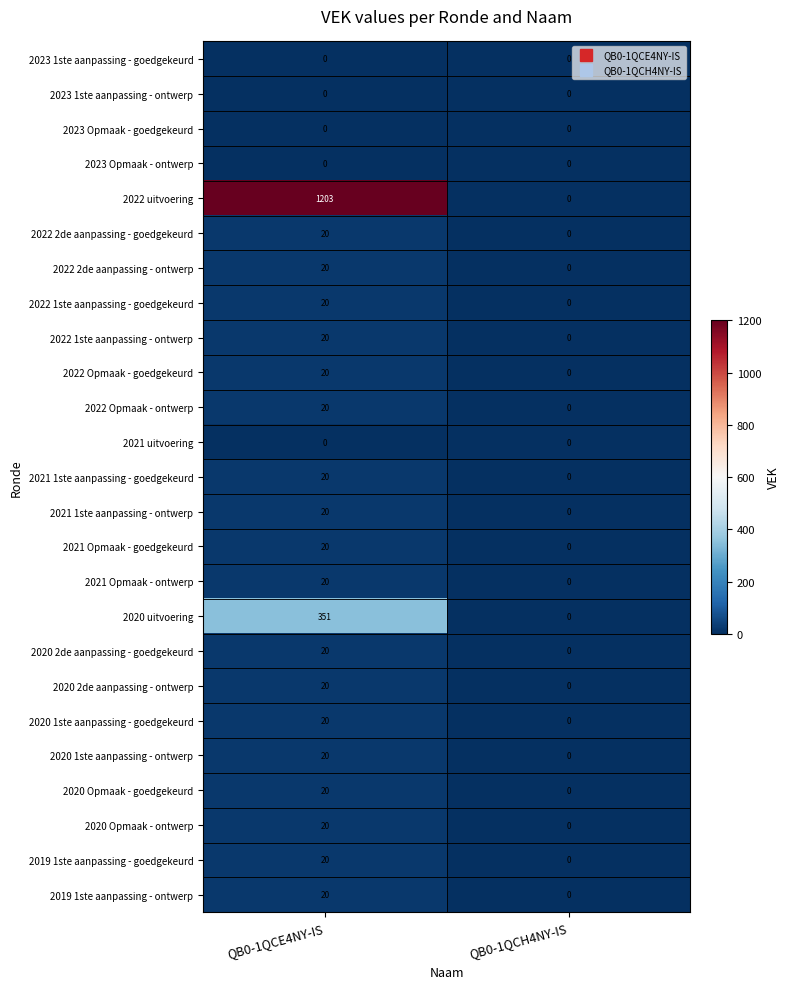

Which series changed the most between QB0-1QCE4NY-IS and QB0-1QCH4NY-IS?

2022 uitvoering